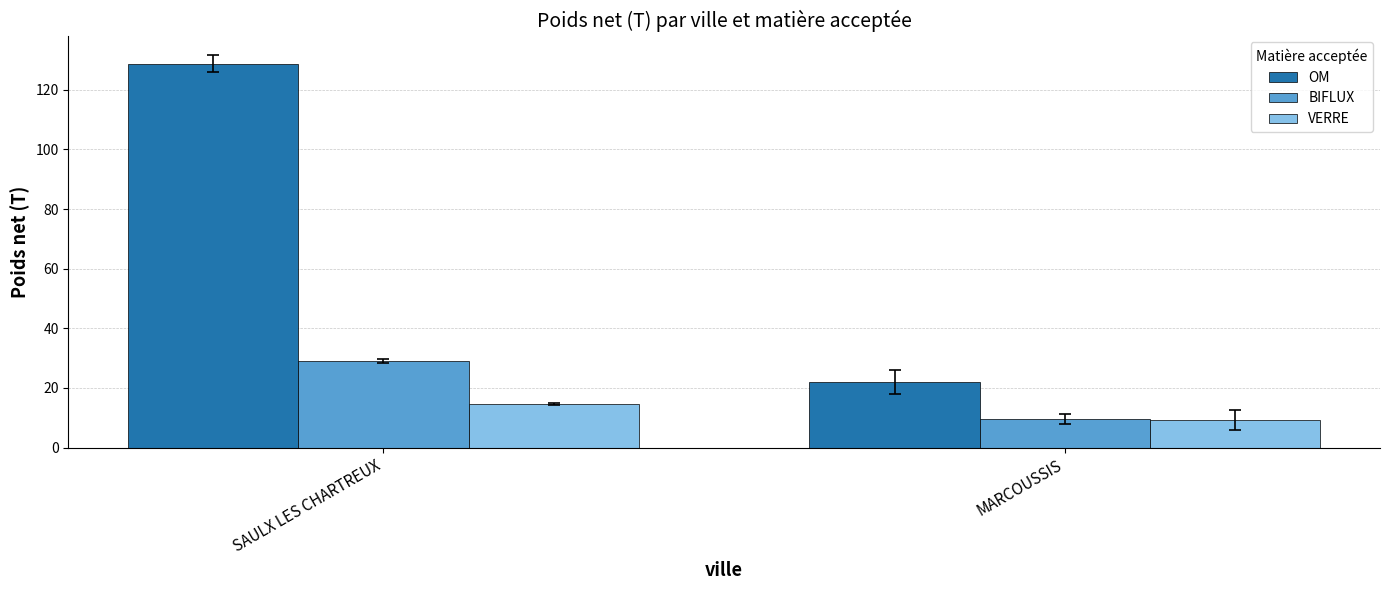

The VERRE series shows 3.6 at SAULX LES CHARTREUX. True or false?

False